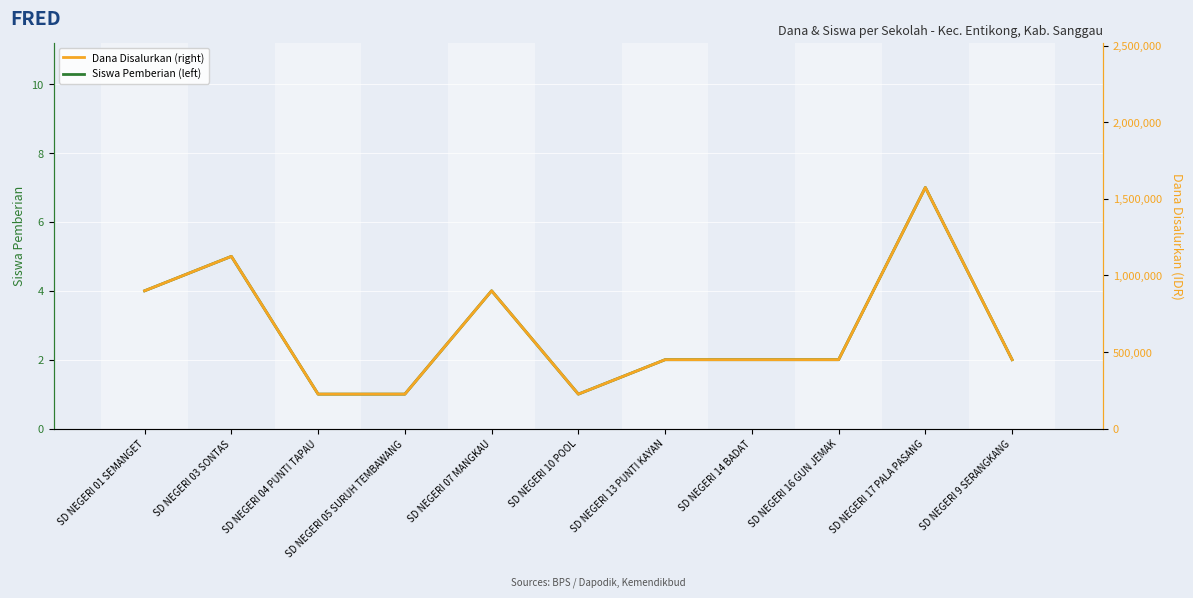

Reading left to right, what are all the values shown in this chart?

Siswa Pemberian (left): 4	5	1	1	4	1	2	2	2	7	2
Dana Disalurkan (right): 900000	1125000	225000	225000	900000	225000	450000	450000	450000	1575000	450000